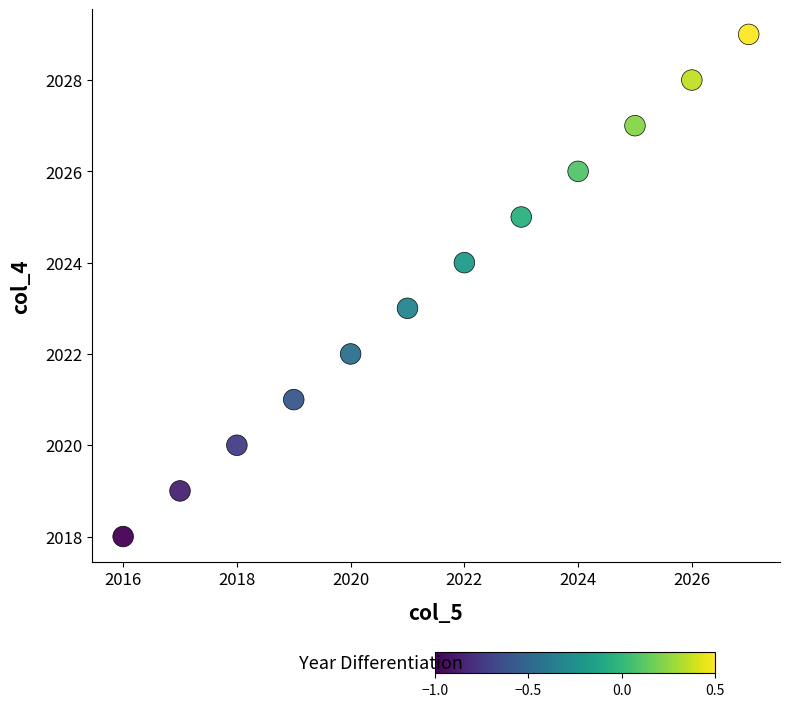

What is the range of Y values (max minus min)?

11